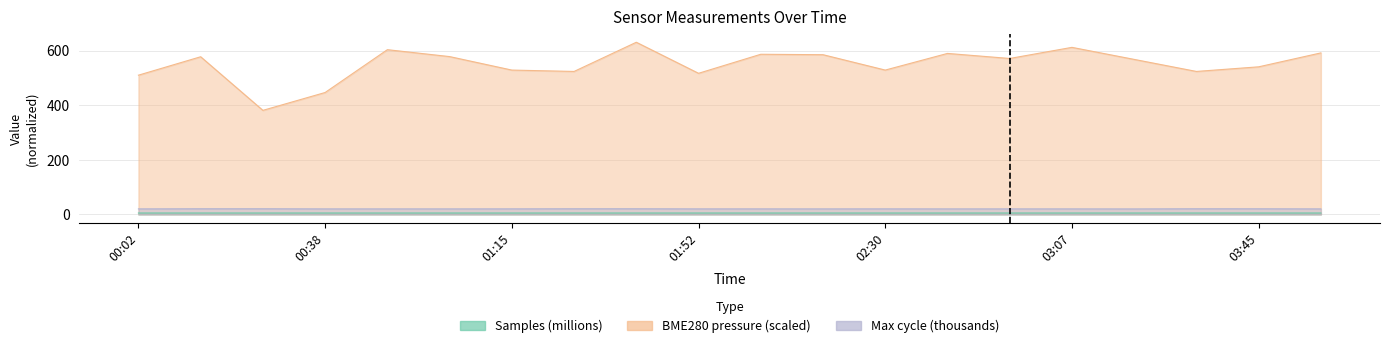

Where is the first local maximum for Max_cycle?

00:26